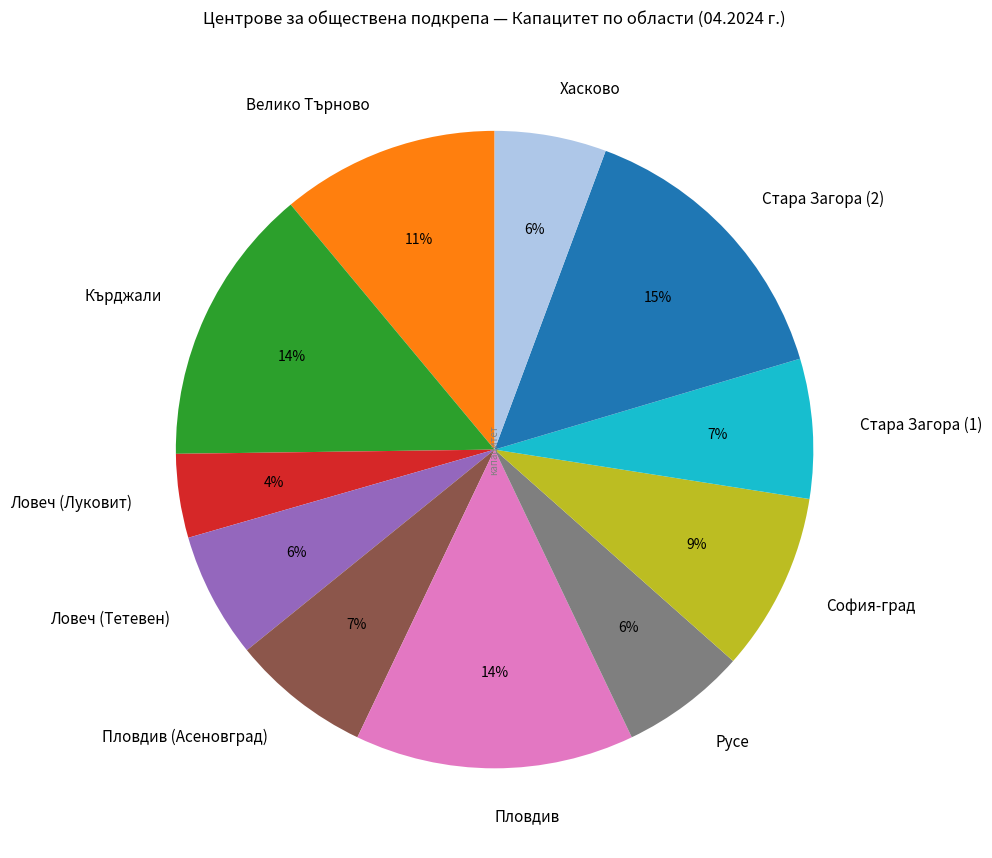

To the nearest percent, what percentage of the pie is Стара Загора (1)?

7%